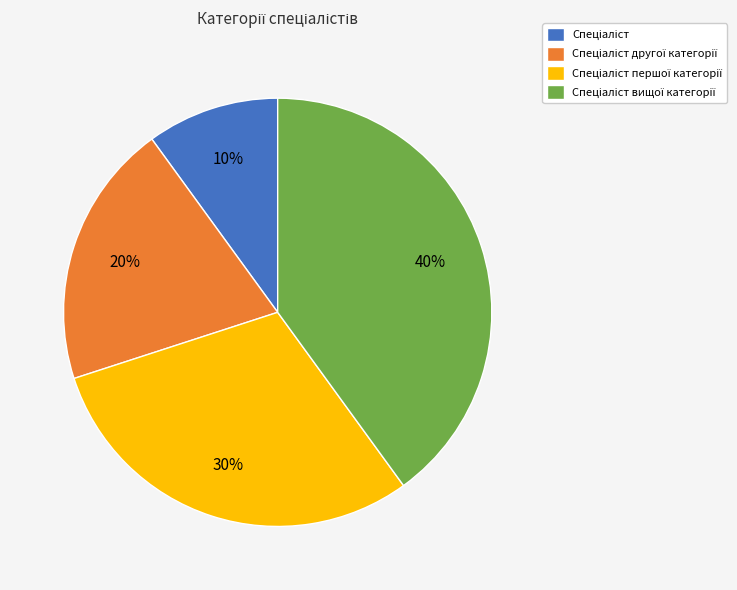

Does any single category account for the majority?

No